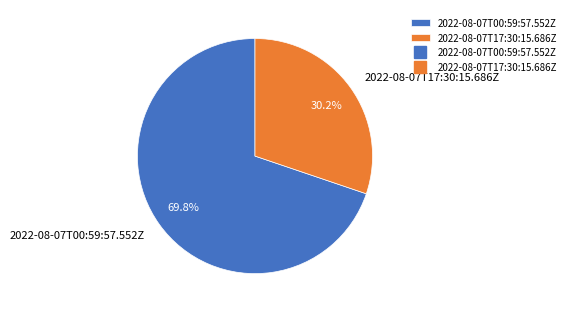

Approximately how many times larger is the value at 2022-08-07T17:30:15.686Z compared to 2022-08-07T00:59:57.552Z?

0.4